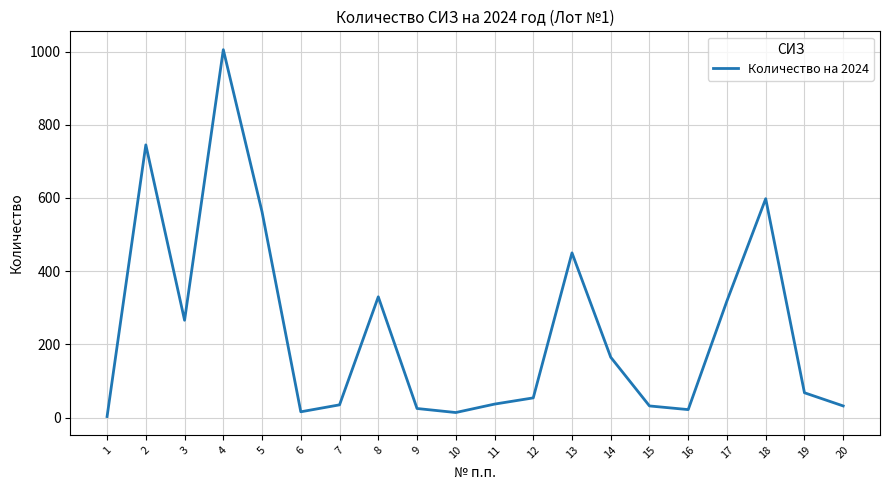

True or false: the data shows 165 at 14.

True